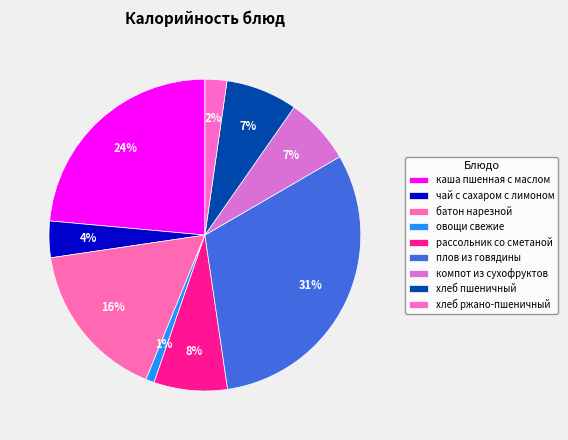

The хлеб ржано-пшеничный slice represents 10% of the pie. True or false?

False